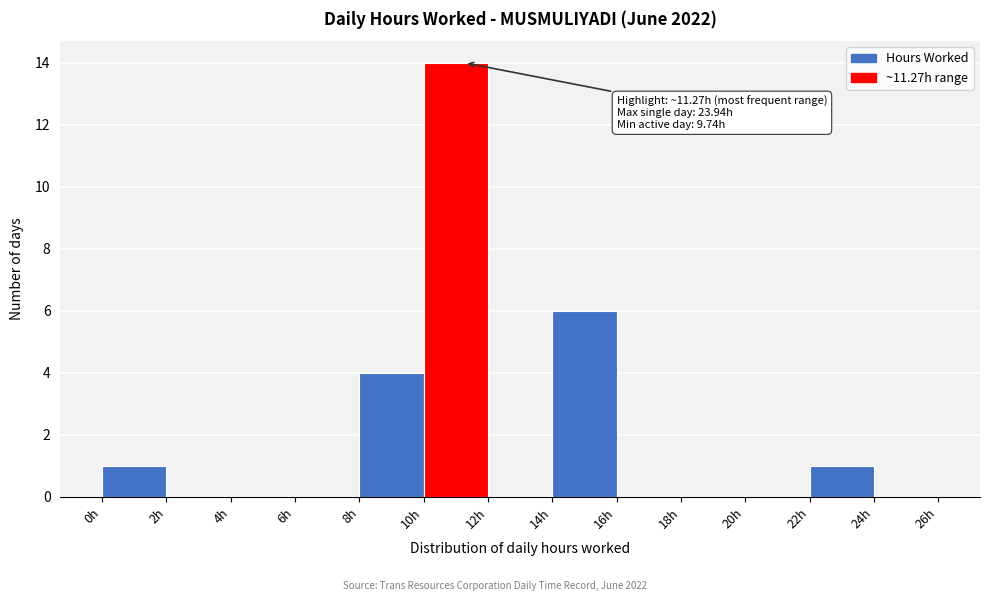

Which range on the x-axis has the tallest bar?

10 to 12